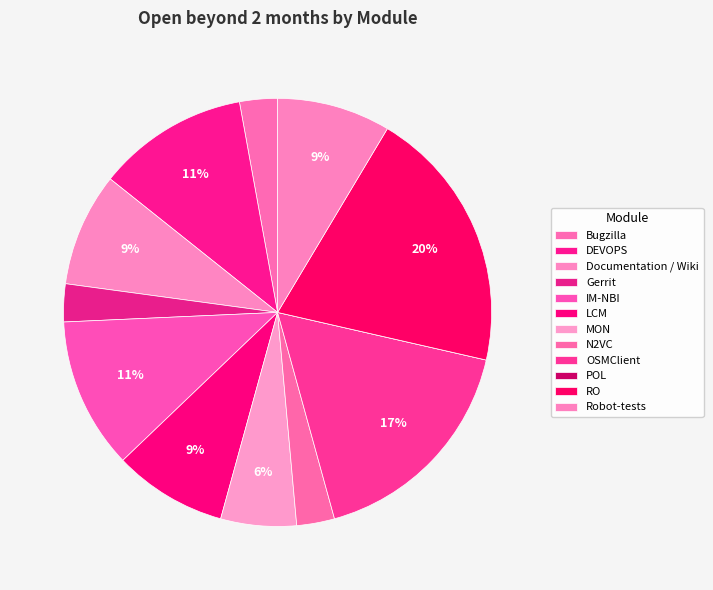

Rank the categories by value from lowest to highest.

POL, Bugzilla, Gerrit, N2VC, MON, Documentation / Wiki, LCM, Robot-tests, DEVOPS, IM-NBI, OSMClient, RO